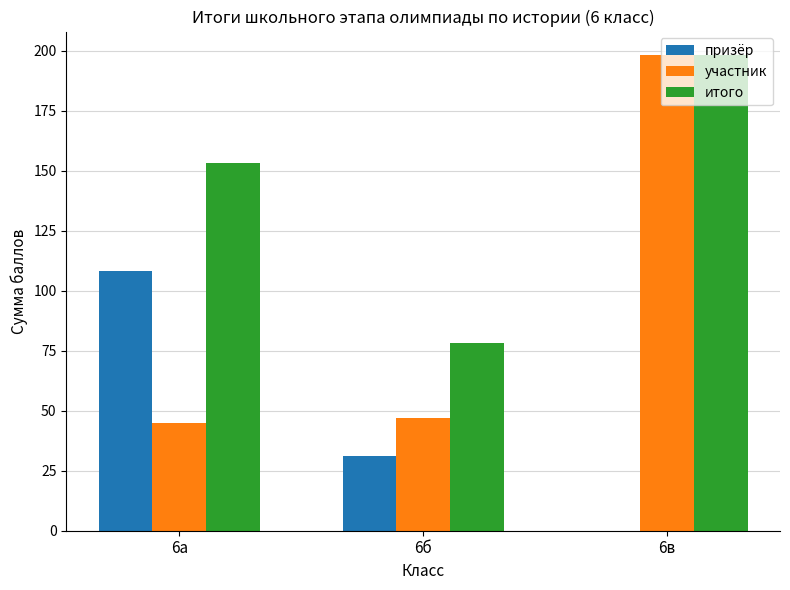

How many groups of bars are there?

3